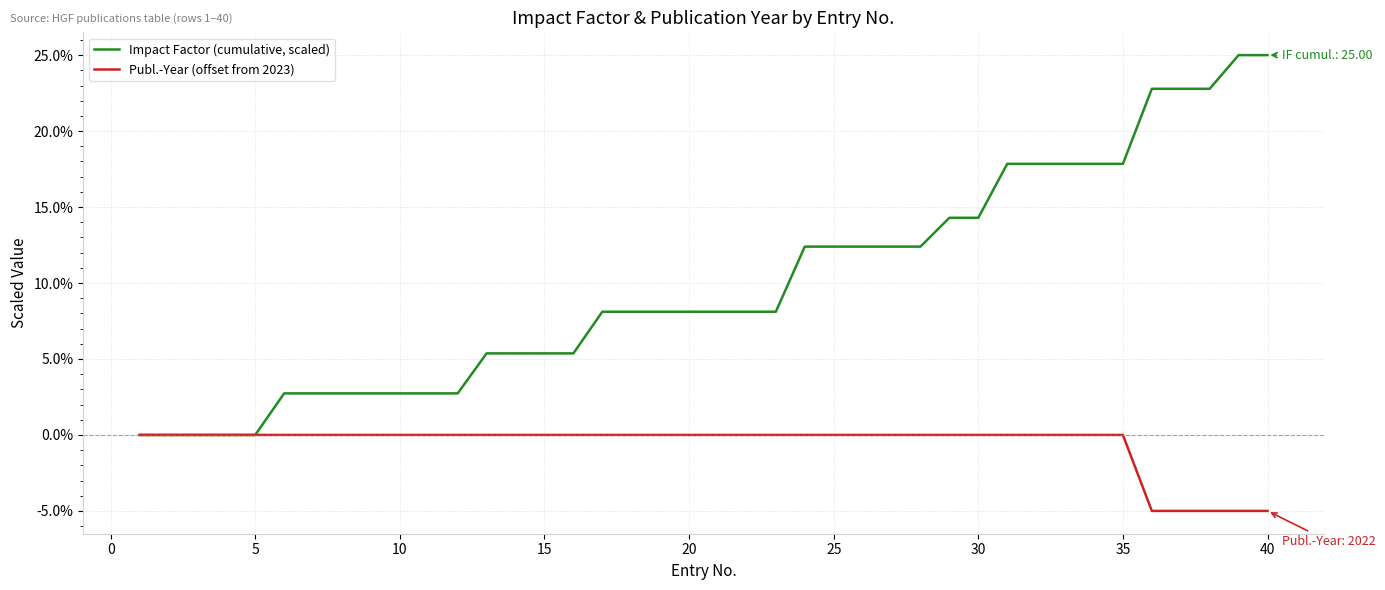

Reading right to left, list all the values displayed in this chart.

Impact Factor (cumulative, scaled): 25.0	25.0	22.8	22.8	22.8	17.8	17.8	17.8	17.8	17.8	14.3	14.3	12.4	12.4	12.4	12.4	12.4	8.1	8.1	8.1	8.1	8.1	8.1	8.1	5.4	5.4	5.4	5.4	2.7	2.7	2.7	2.7	2.7	2.7	2.7	0.0	0.0	0.0	0.0	0.0
Publ.-Year (offset from 2023): -5.0	-5.0	-5.0	-5.0	-5.0	0.0	0.0	0.0	0.0	0.0	0.0	0.0	0.0	0.0	0.0	0.0	0.0	0.0	0.0	0.0	0.0	0.0	0.0	0.0	0.0	0.0	0.0	0.0	0.0	0.0	0.0	0.0	0.0	0.0	0.0	0.0	0.0	0.0	0.0	0.0